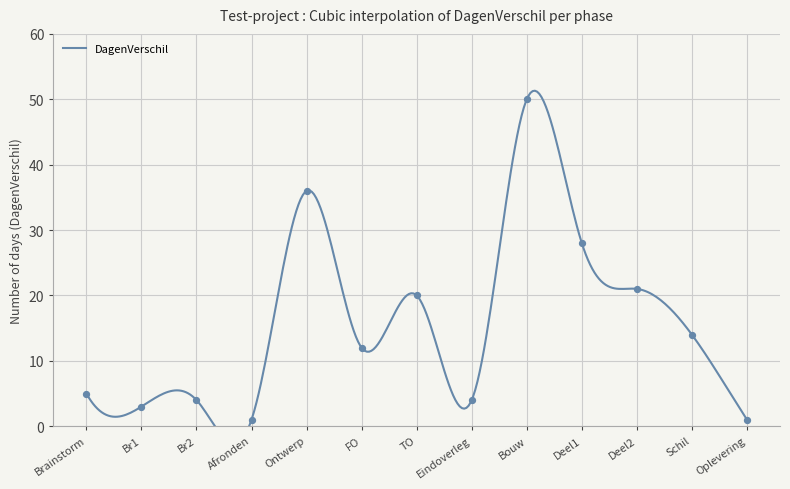

What is the change in value from Ontwerp to TO?

-16